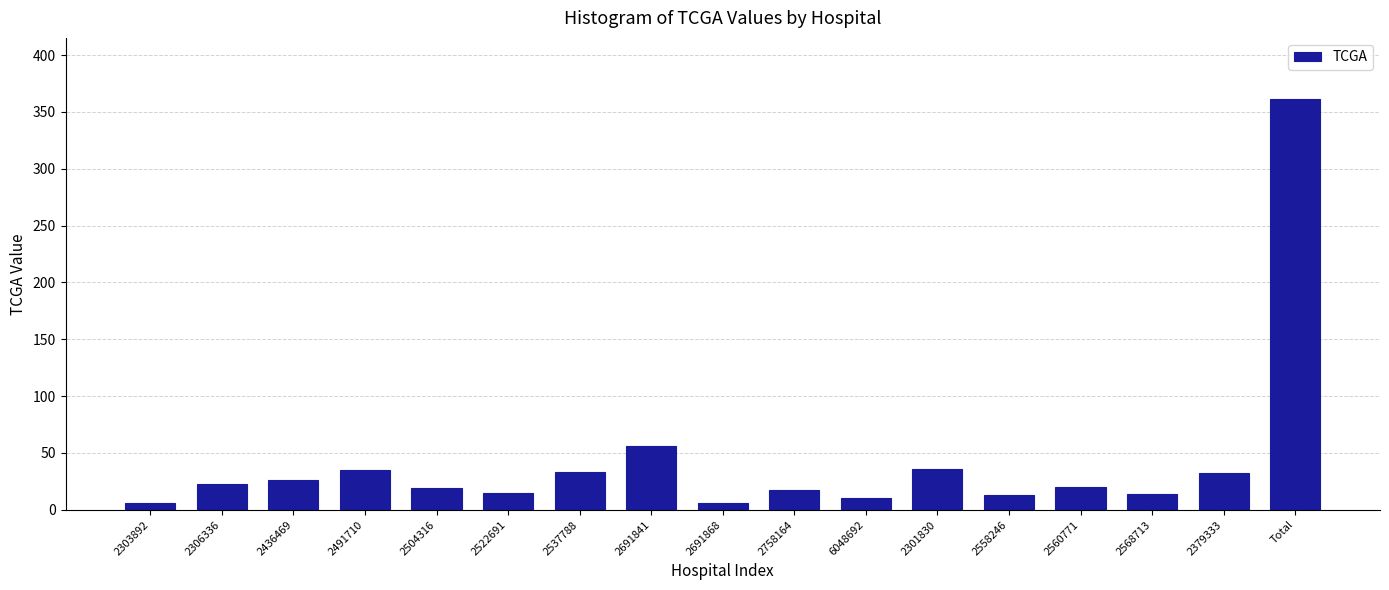

At which label is the value closest to 183?

2691841